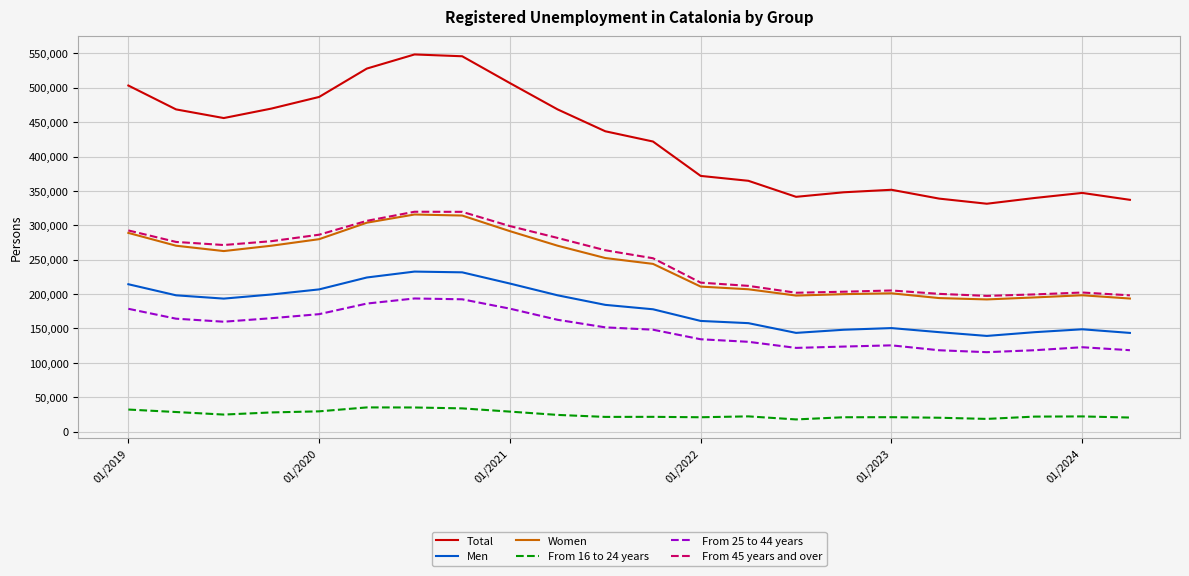

True or false: Men and Women intersect in this chart.

False